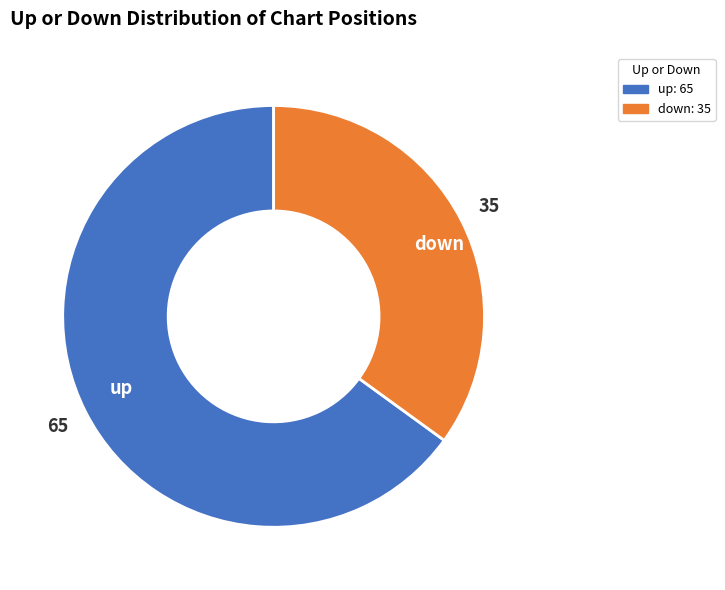

Which category has the smallest portion of the pie?

down